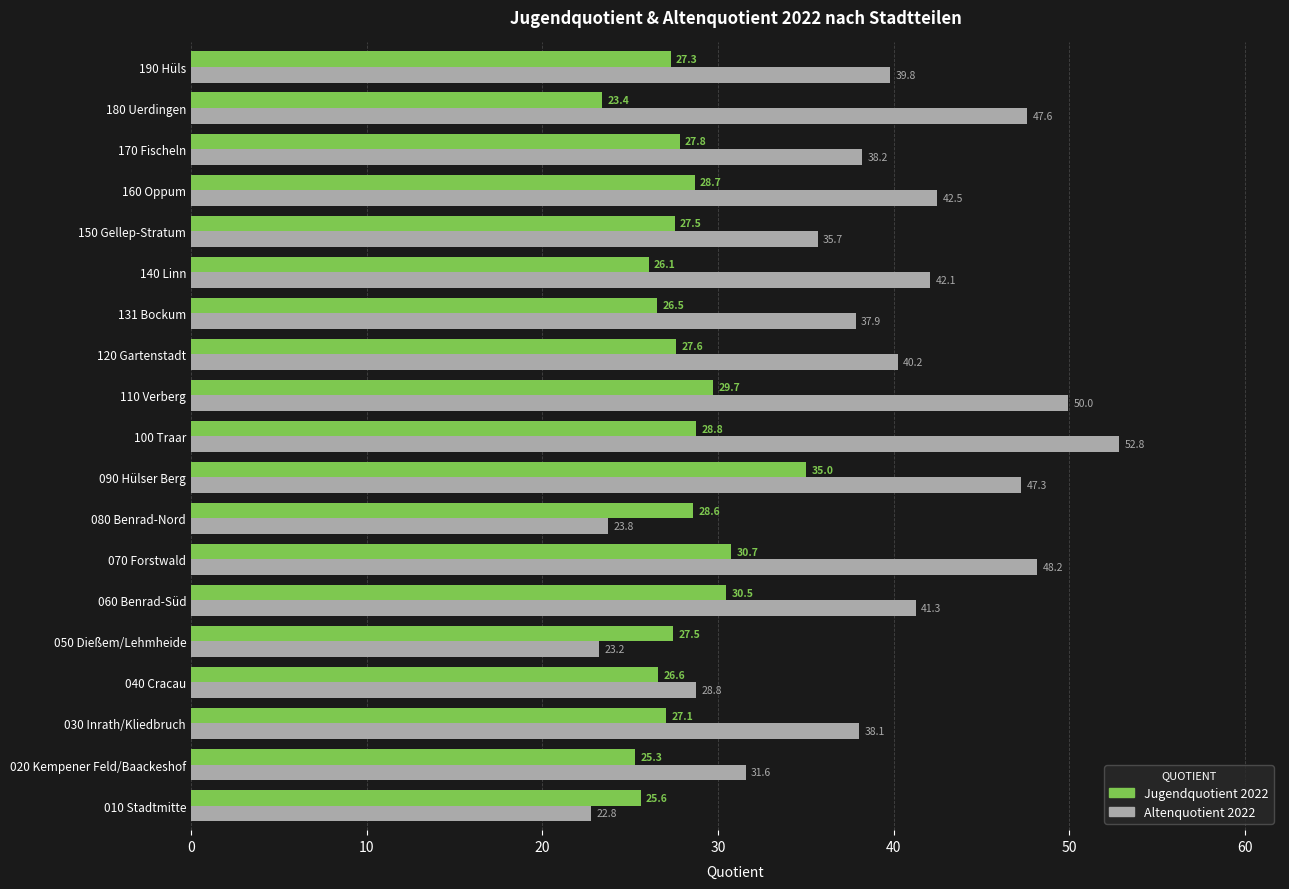

Which series has the largest range (max minus min)?

Altenquotient 2022